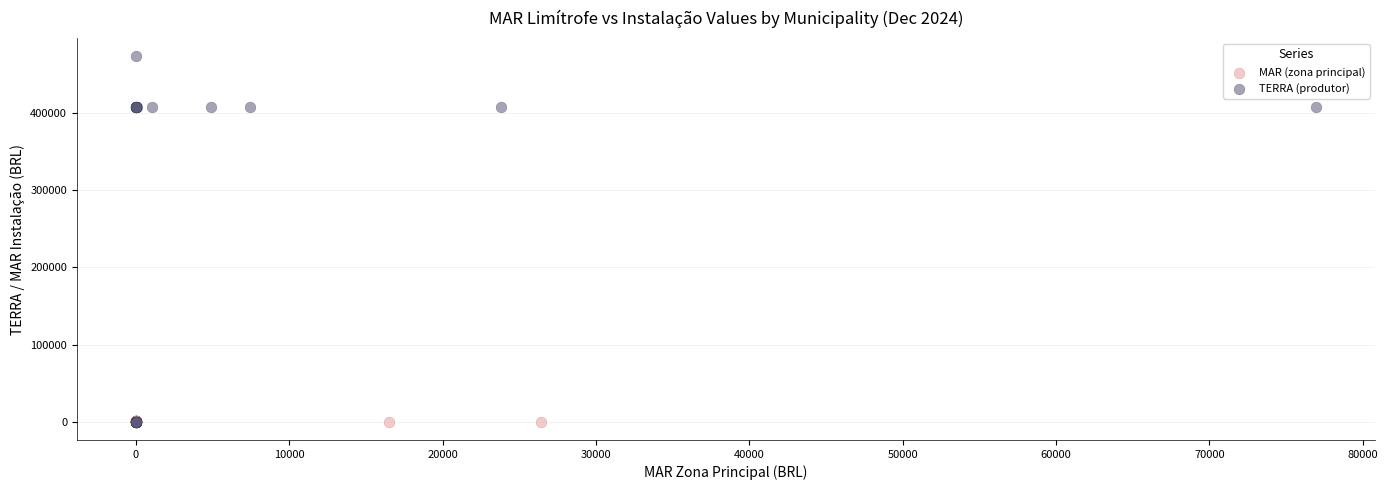

Which series reaches the maximum Y coordinate?

TERRA (produtor)